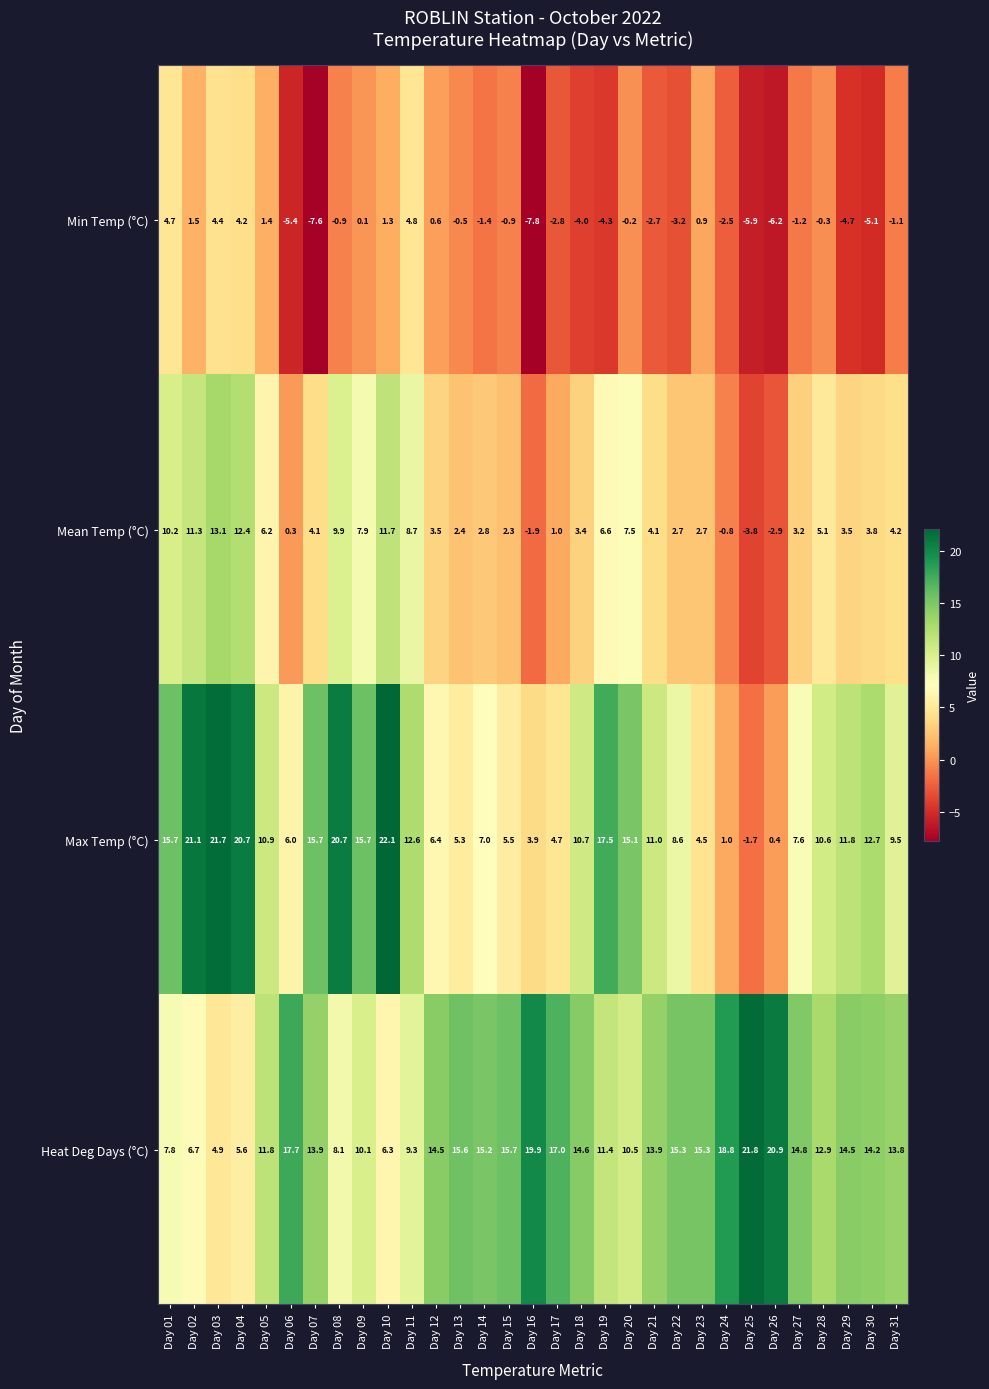

Rank the series by their average value, from lowest to highest.

Min Temp (°C), Mean Temp (°C), Max Temp (°C), Heat Deg Days (°C)